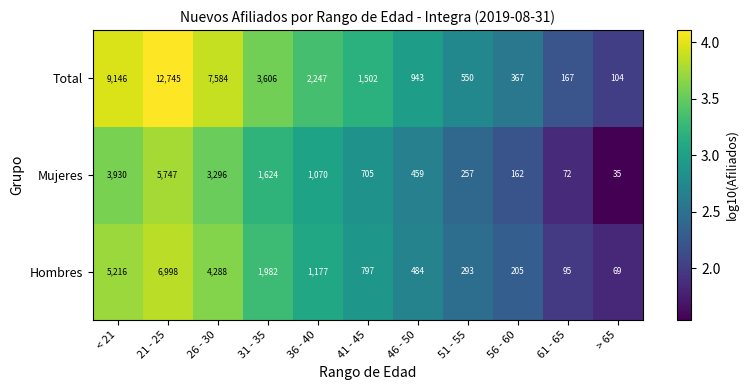

Which category has the lowest value across all series?

> 65